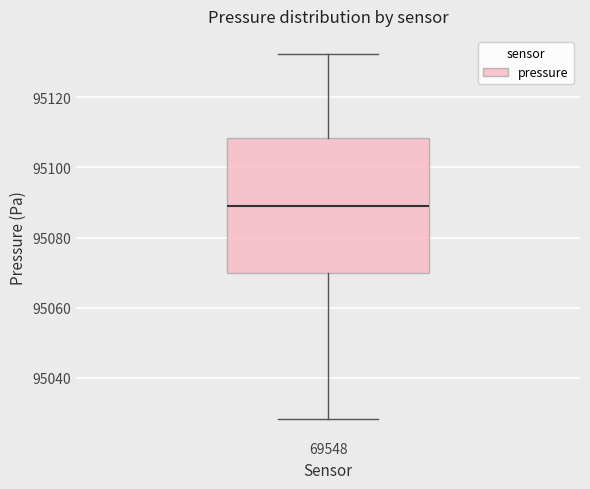

Read this box plot against the y-axis: the position of the median line, the range covered by the box, and the ends of both whiskers. The values are not printed on the chart, so give them approximately, as read against the axis.

median 95088, box 95070 to 95108, whiskers 95028 to 95132